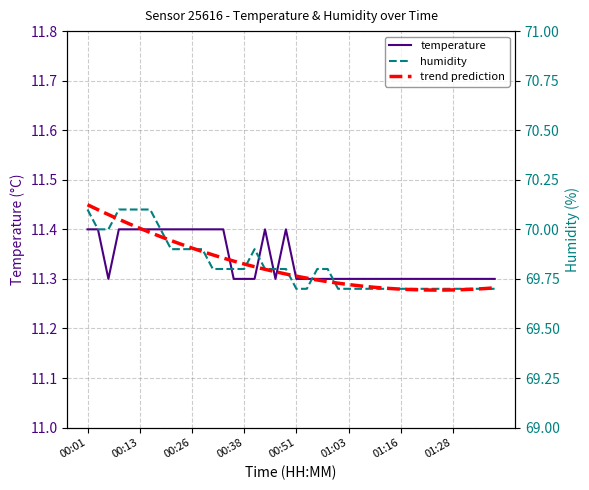

What is the highest value of the temperature series?

11.4